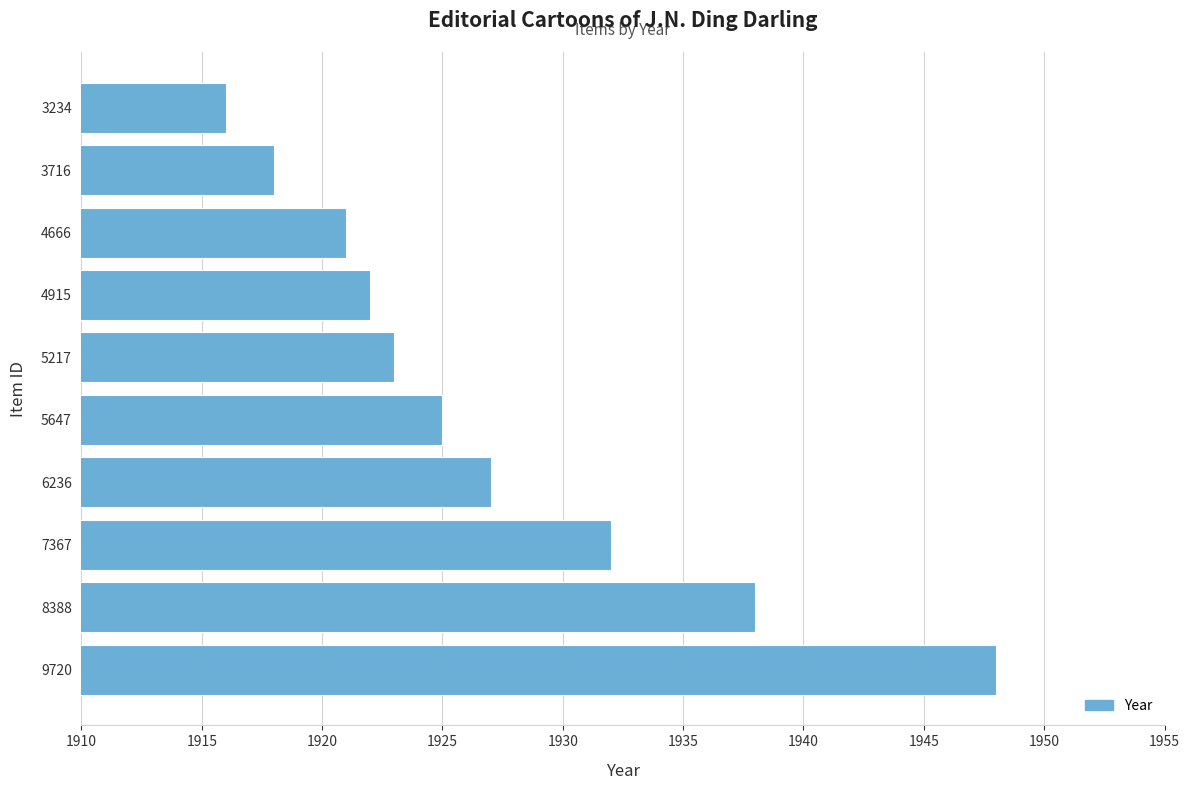

What is the minimum value shown in the chart?

1916